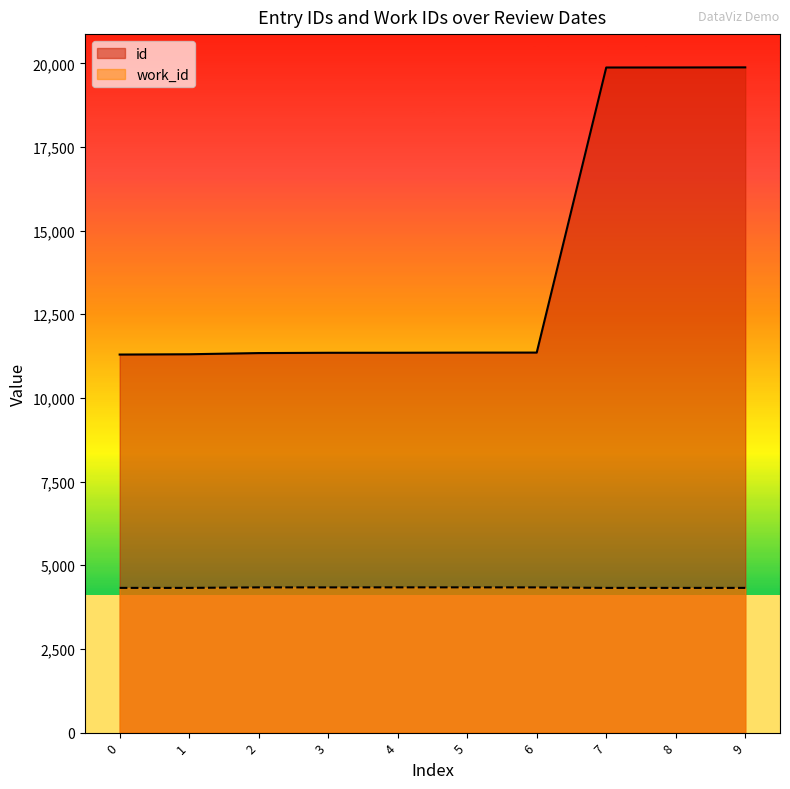

True or false: work_id has a value of 1041 at 7.

False